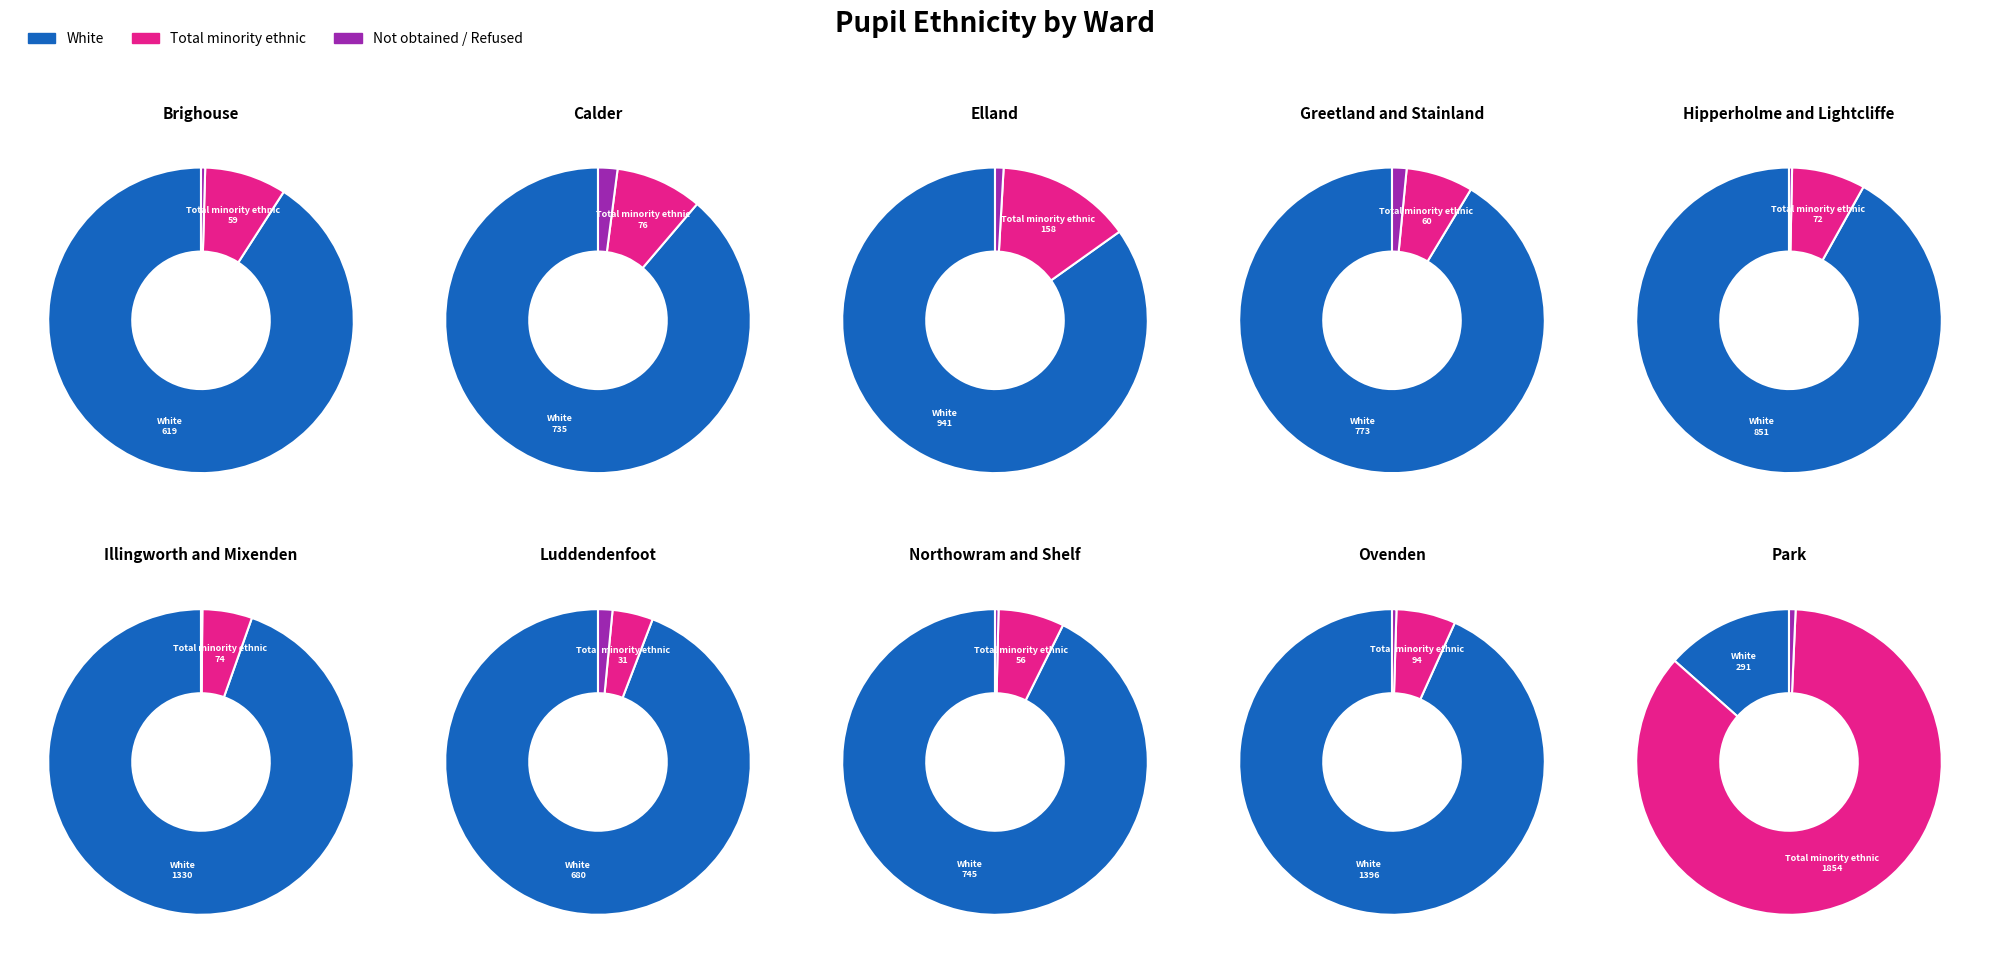

Is it true that Ryburn is 1% of the pie?

False